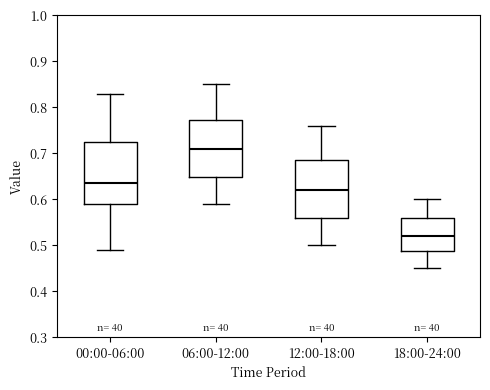

Reading left to right, read every box against the y-axis: the position of its median line, the range the box covers, and the ends of its whiskers. The values are not printed on the chart, so give them approximately, as read against the axis.

00:00-06:00: median 0.64, box 0.59 to 0.73, whiskers 0.49 to 0.83
06:00-12:00: median 0.71, box 0.65 to 0.77, whiskers 0.59 to 0.85
12:00-18:00: median 0.62, box 0.56 to 0.69, whiskers 0.50 to 0.76
18:00-24:00: median 0.52, box 0.49 to 0.56, whiskers 0.45 to 0.60